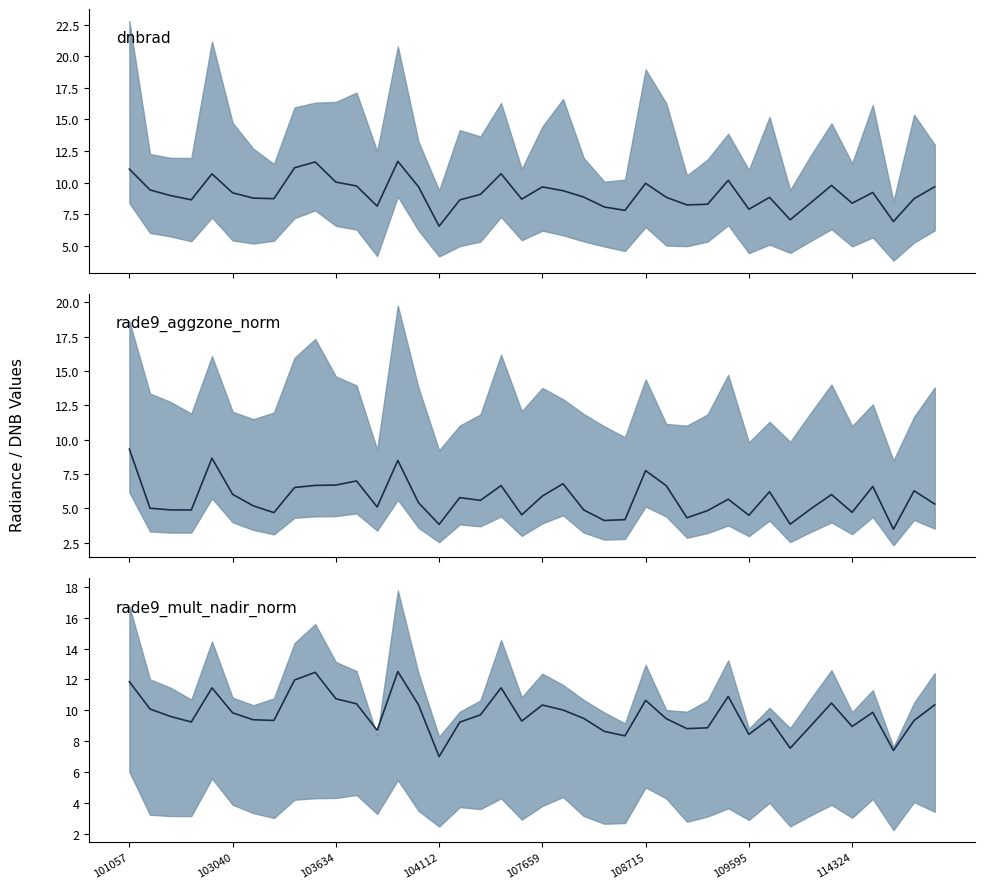

What value does the rade9_aggzone_norm_median series have at 107659?

5.9